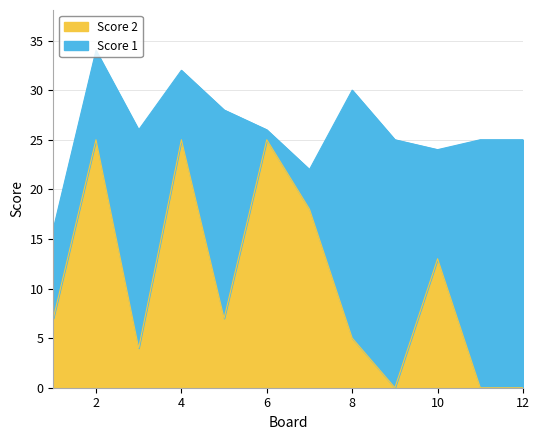

At which category does the data reach its first local valley?

3